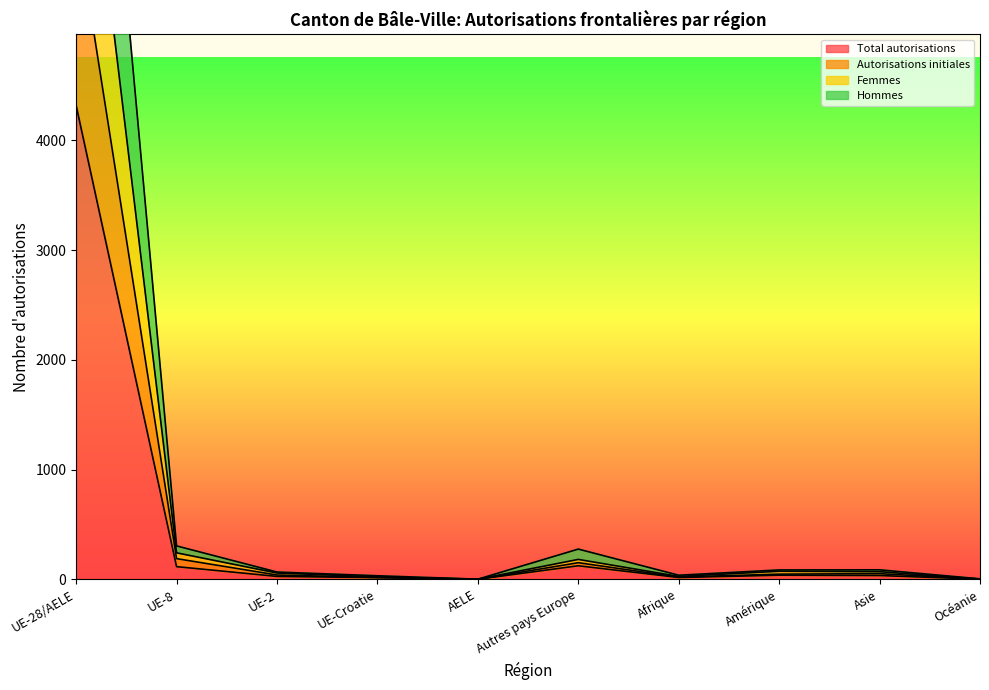

Reading right to left, transcribe all the data shown in this chart.

Total autorisations: Océanie=2	Asie=35	Amérique=38	Afrique=17	Autres pays Europe=124	AELE=1	UE-Croatie=16	UE-2=27	UE-8=116	UE-28/AELE=4317
Autorisations initiales: Océanie=3	Asie=70	Amérique=74	Afrique=27	Autres pays Europe=182	AELE=2	UE-Croatie=23	UE-2=58	UE-8=242	UE-28/AELE=7841
Femmes: Océanie=3	Asie=52	Amérique=48	Afrique=21	Autres pays Europe=152	AELE=1	UE-Croatie=17	UE-2=40	UE-8=189	UE-28/AELE=6007
Hommes: Océanie=5	Asie=87	Amérique=86	Afrique=38	Autres pays Europe=276	AELE=2	UE-Croatie=33	UE-2=67	UE-8=305	UE-28/AELE=10324